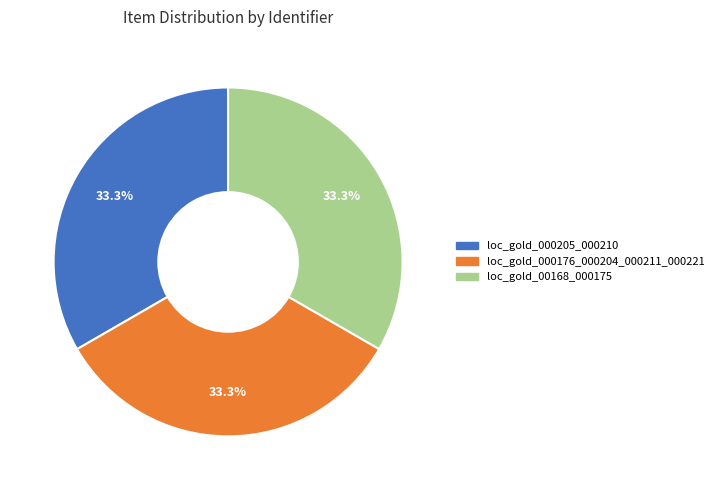

The loc_gold_000176_000204_000211_000221 slice represents 39% of the pie. True or false?

False